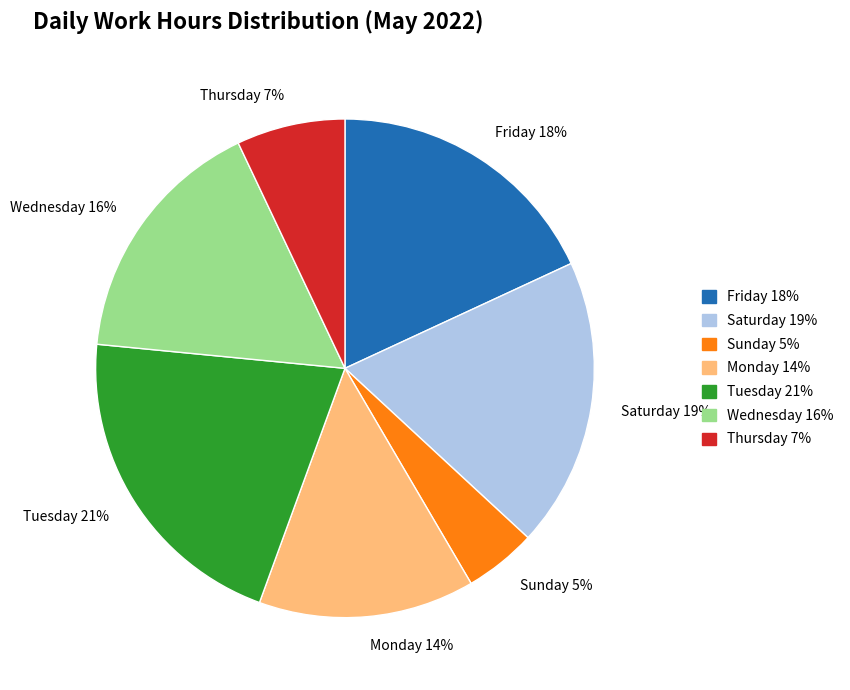

What is the largest slice in the pie chart?

Tuesday 21%